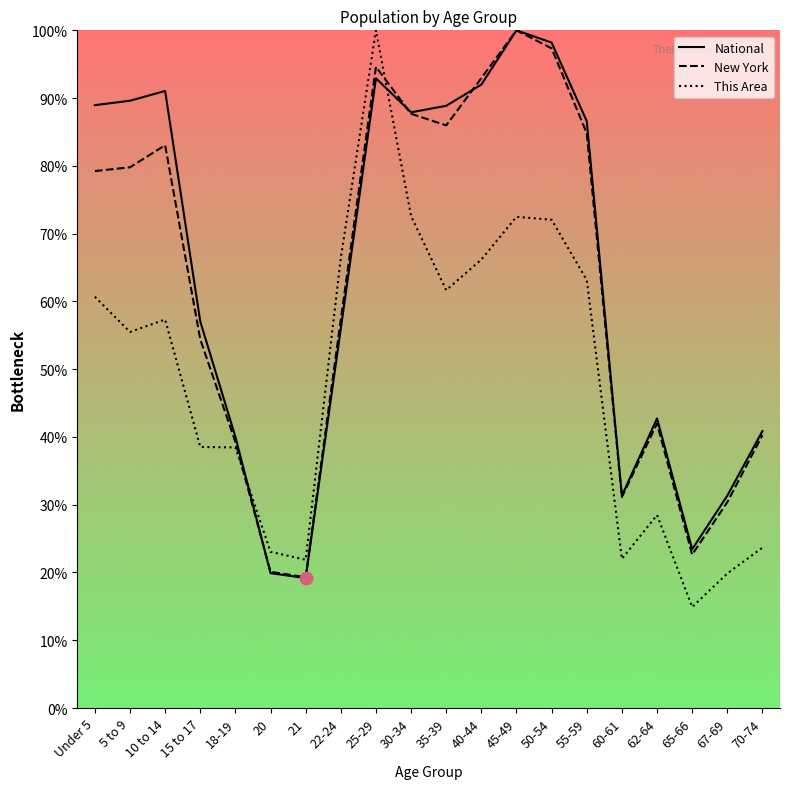

What is the difference between the highest and lowest values at 55-59?

23.4